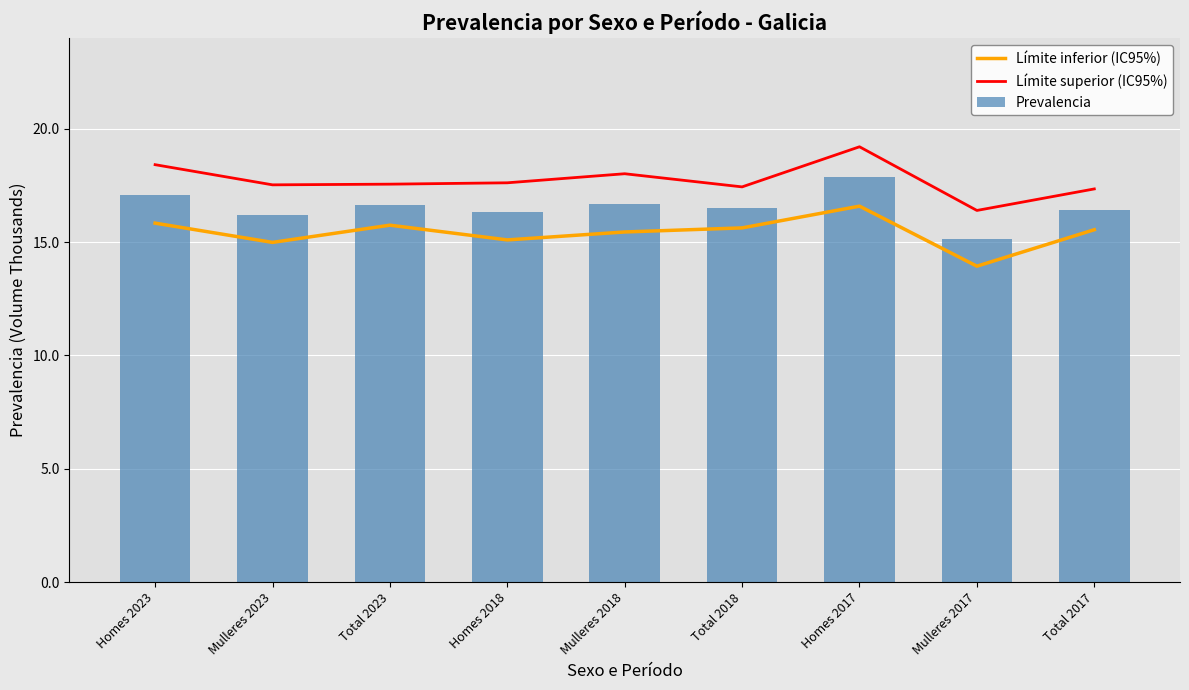

At which category is the sum across all series the highest?

Homes 2017